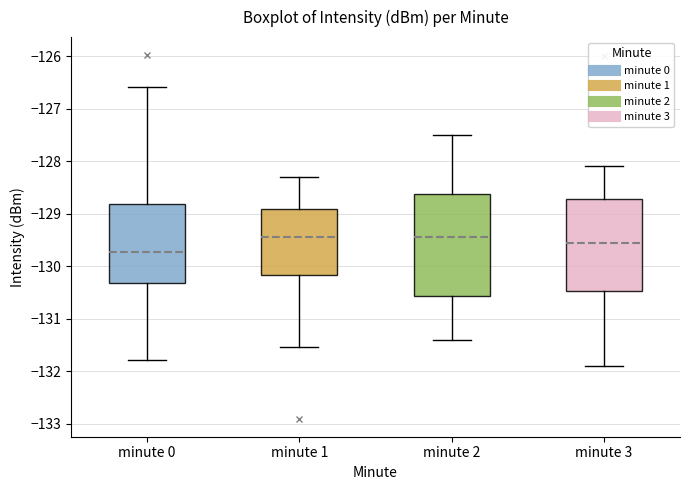

Comparing the boxes themselves (not the whiskers), which one is the tallest?

minute 2